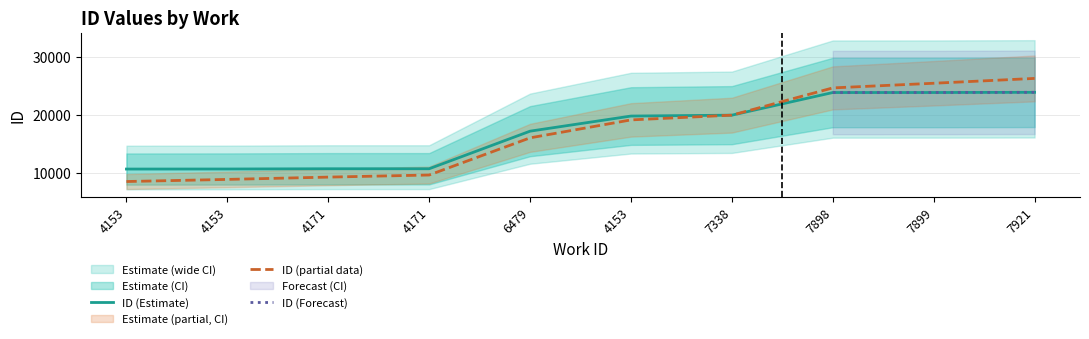

Reading left to right, what are all the values shown in this chart?

4153=10720	4153=10728	4171=10771	4171=10773	6479=17234	4153=19833	7338=19986	7898=23877	7899=23880	7921=23913